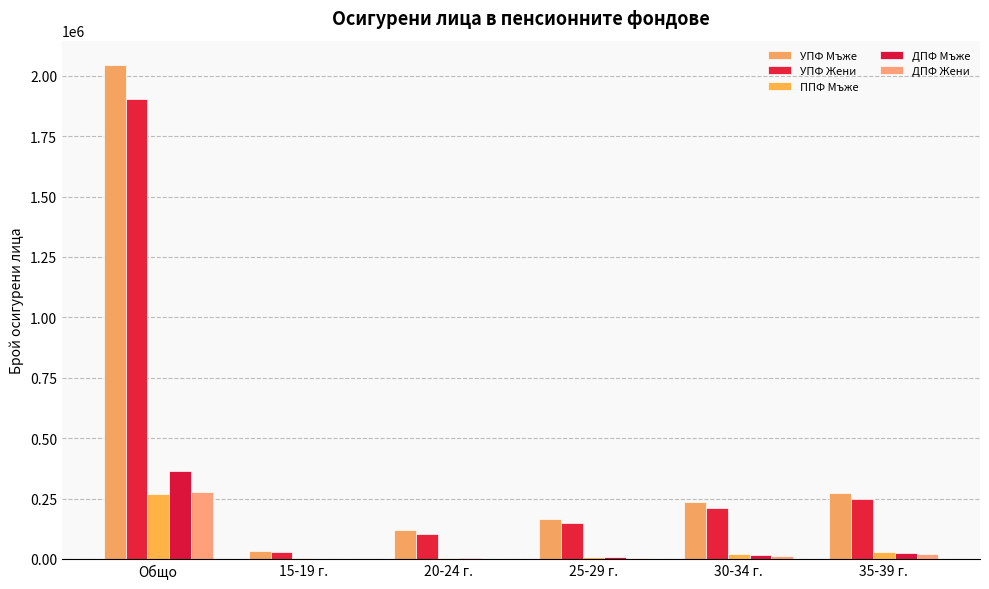

True or false: ДПФ Жени has a value of 7042 at 25-29 г..

False